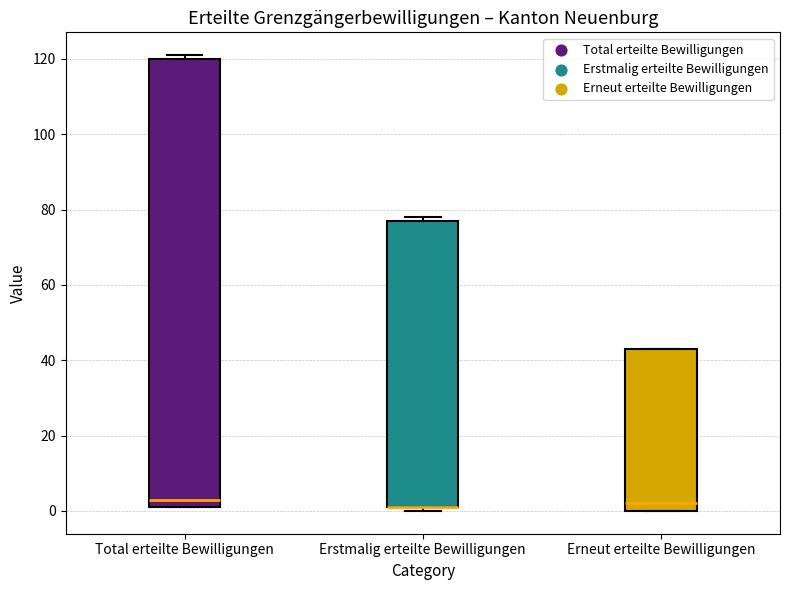

Where is the lower edge of the box for Erstmalig erteilte Bewilligungen on the y-axis? The values are not printed on the chart, so give them approximately, as read against the axis.

2